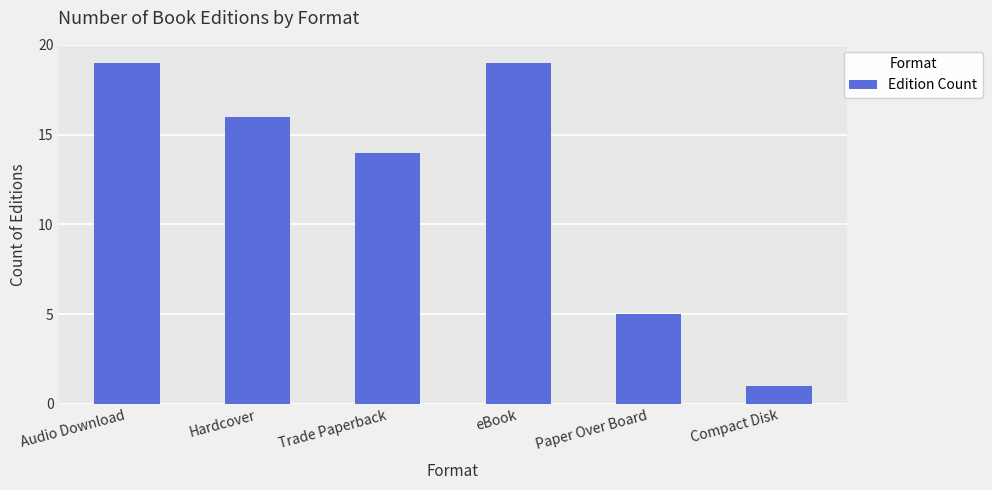

Approximately how many times larger is the value at Compact Disk compared to Hardcover?

0.1